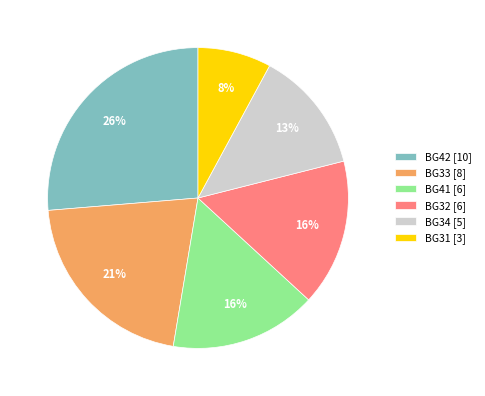

Which slice is the smallest?

BG31 [3]